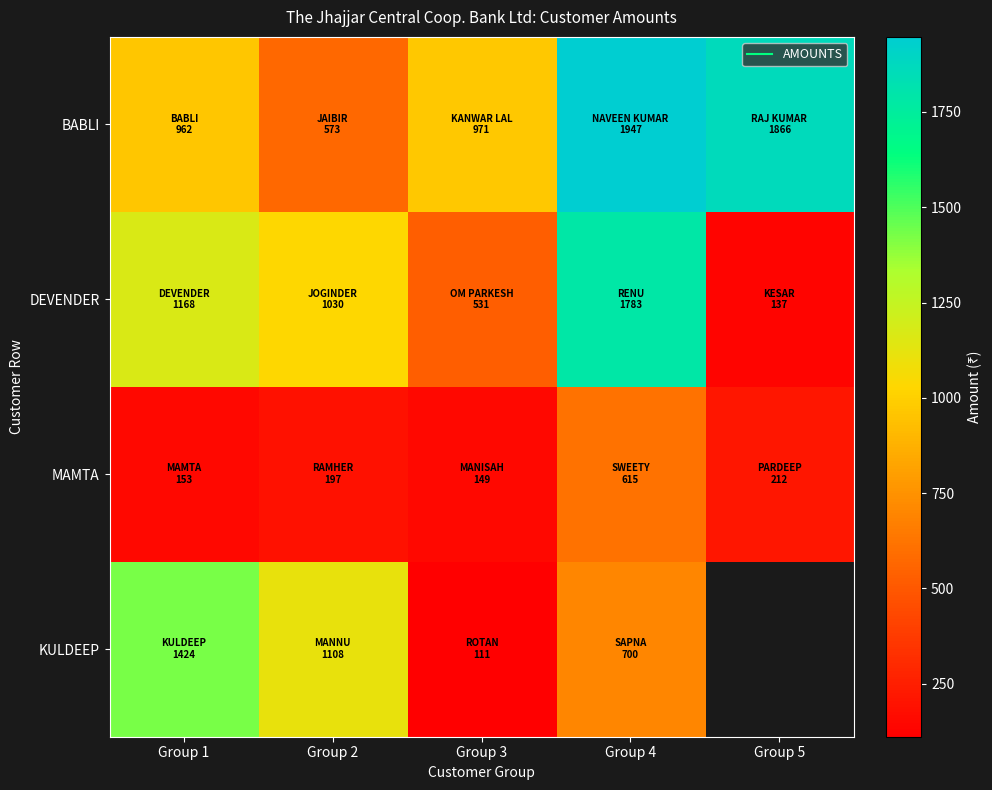

Where is BABLI nearest to the value 1260?

Group 3